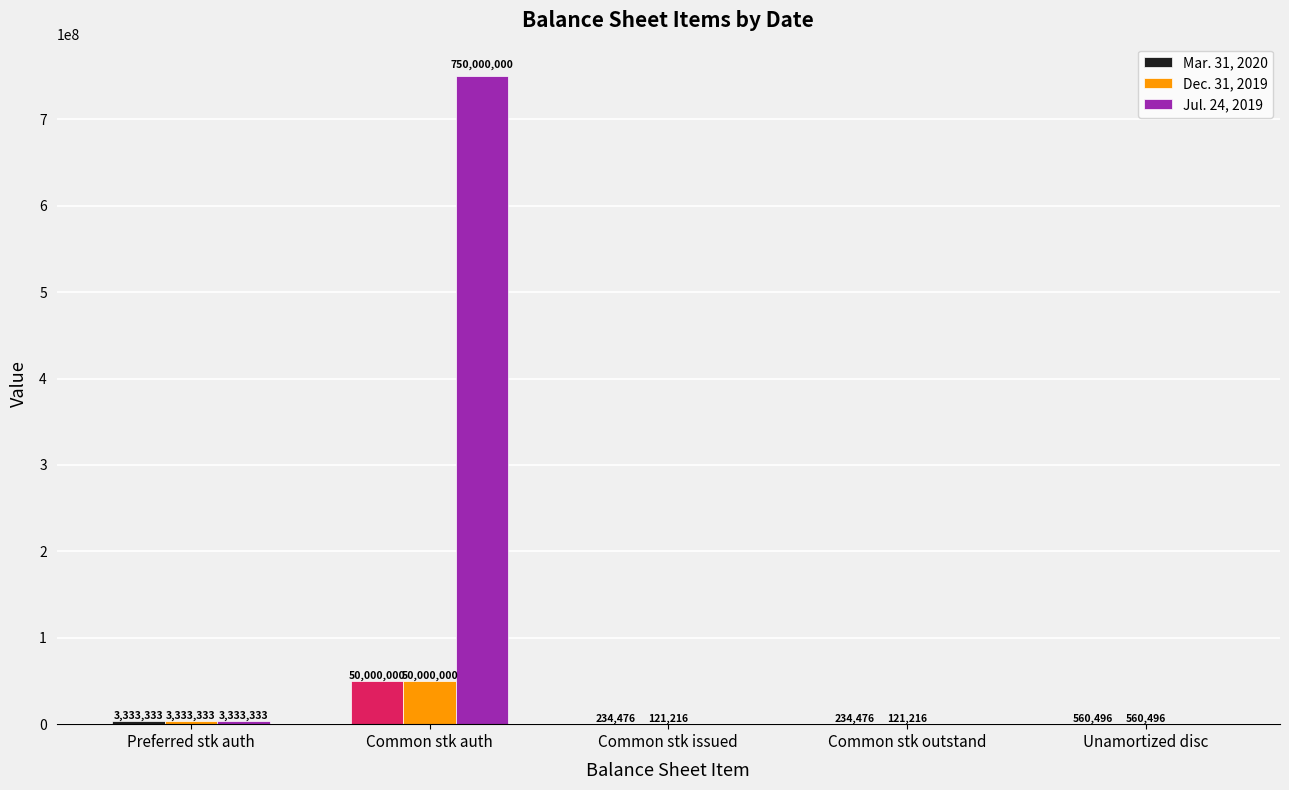

At how many categories does at least one series exceed 40871486?

1